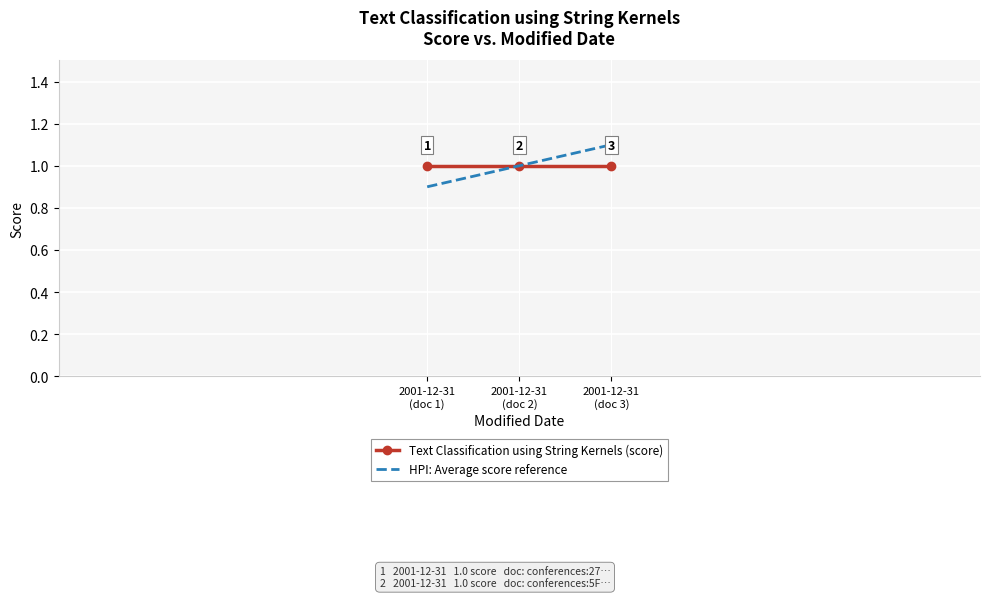

At how many categories does at least one series exceed 0?

3